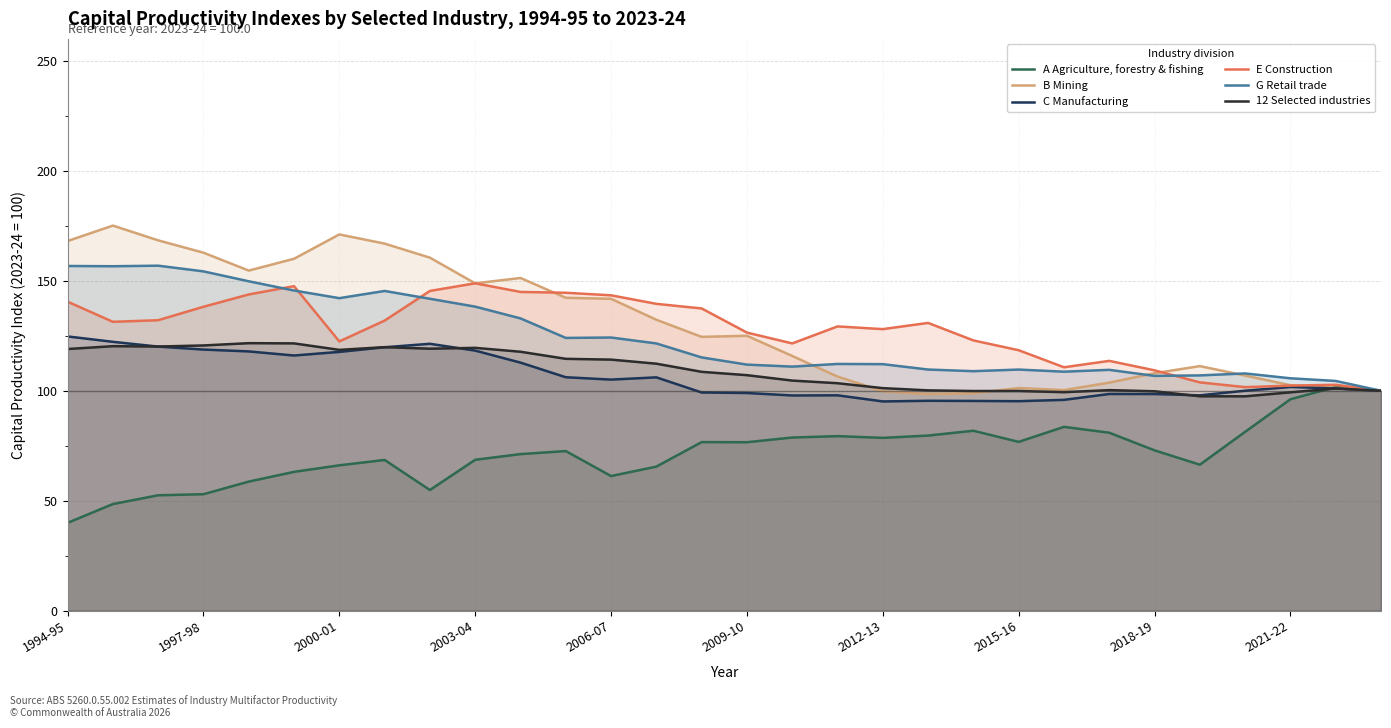

Where do B Mining and G Retail trade first cross each other?

16 and 17